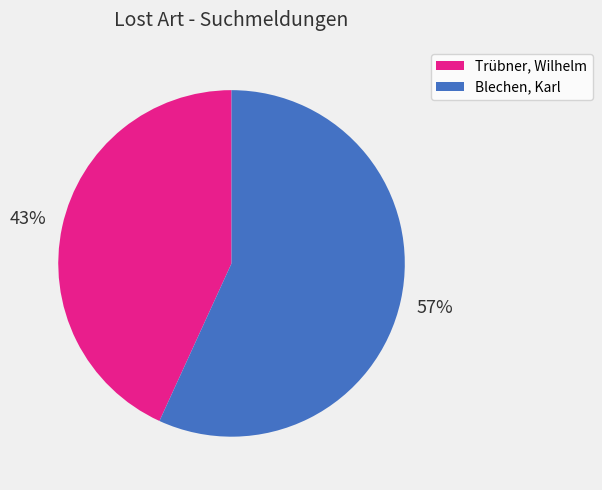

To the nearest percent, what percentage of the pie is Trübner, Wilhelm?

43%